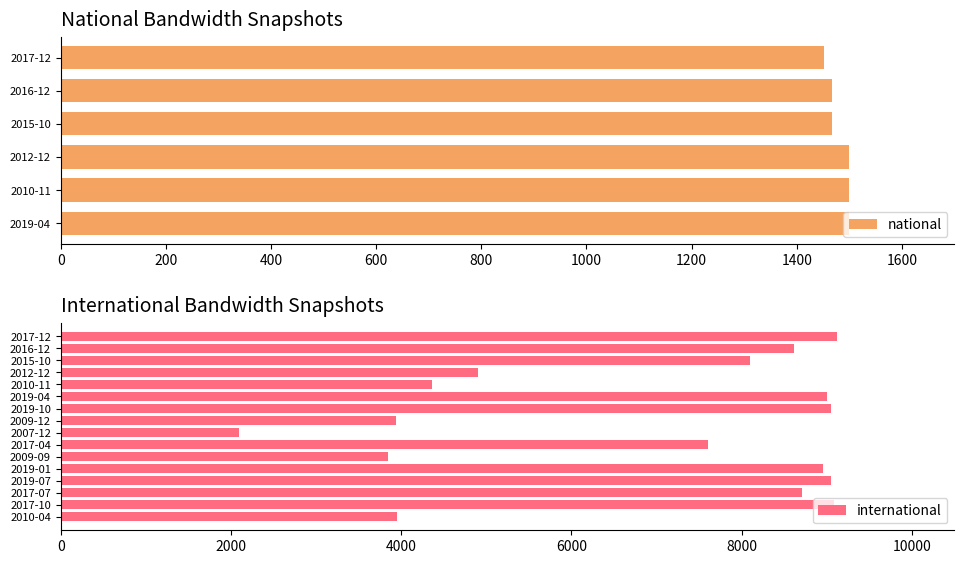

What is the highest value of the international series?

9123